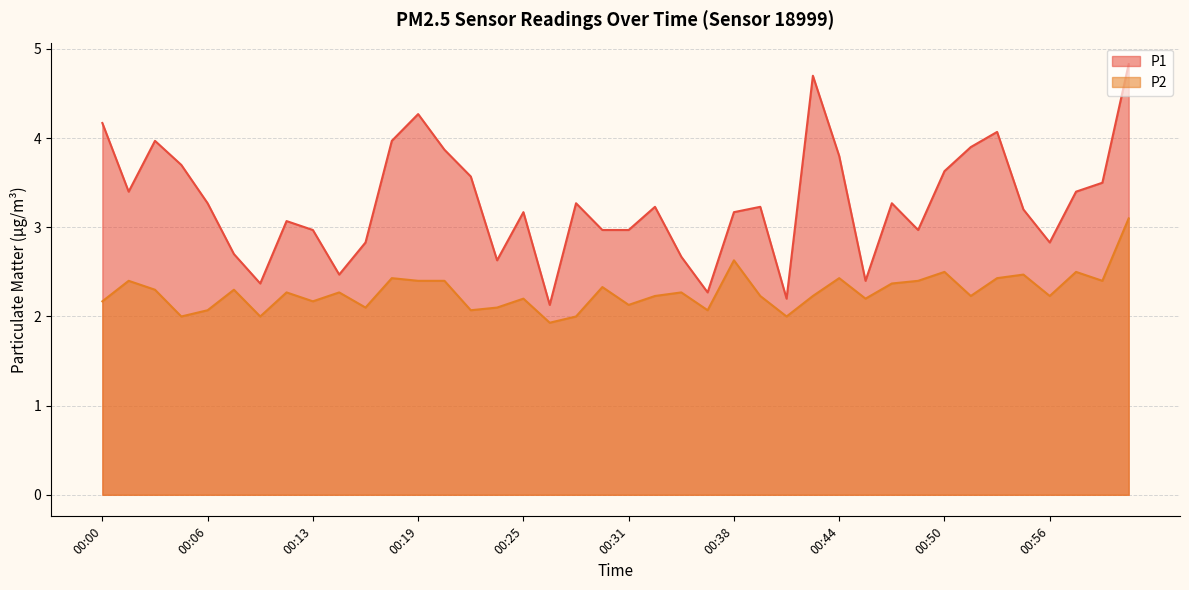

Reading left to right, transcribe all the data shown in this chart.

P1: 00:00=4.2	00:02=3.4	00:03=4.0	00:05=3.7	00:06=3.3	00:08=2.7	00:10=2.4	00:11=3.1	00:13=3.0	00:14=2.5	00:16=2.8	00:17=4.0	00:19=4.3	00:21=3.9	00:22=3.6	00:24=2.6	00:25=3.2	00:27=2.1	00:28=3.3	00:30=3.0	00:31=3.0	00:33=3.2	00:35=2.7	00:36=2.3	00:38=3.2	00:39=3.2	00:41=2.2	00:42=4.7	00:44=3.8	00:45=2.4	00:47=3.3	00:49=3.0	00:50=3.6	00:52=3.9	00:53=4.1	00:55=3.2	00:56=2.8	00:58=3.4	01:00=3.5	01:01=4.8
P2: 00:00=2.2	00:02=2.4	00:03=2.3	00:05=2.0	00:06=2.1	00:08=2.3	00:10=2.0	00:11=2.3	00:13=2.2	00:14=2.3	00:16=2.1	00:17=2.4	00:19=2.4	00:21=2.4	00:22=2.1	00:24=2.1	00:25=2.2	00:27=1.9	00:28=2.0	00:30=2.3	00:31=2.1	00:33=2.2	00:35=2.3	00:36=2.1	00:38=2.6	00:39=2.2	00:41=2.0	00:42=2.2	00:44=2.4	00:45=2.2	00:47=2.4	00:49=2.4	00:50=2.5	00:52=2.2	00:53=2.4	00:55=2.5	00:56=2.2	00:58=2.5	01:00=2.4	01:01=3.1